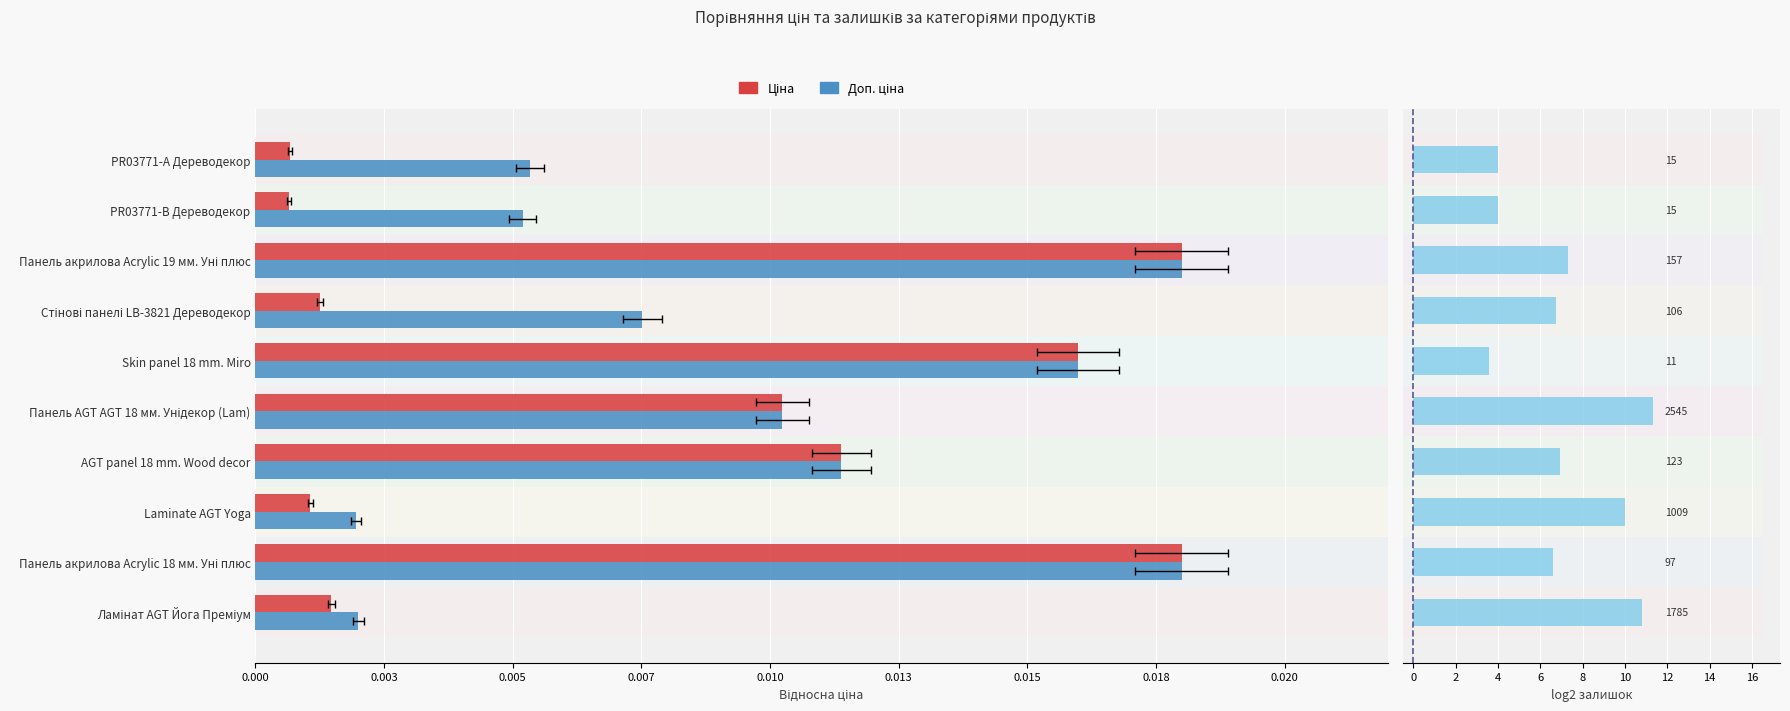

Rank the series by their maximum value, from highest to lowest.

Залишок (log2), Ціна, Доп. ціна